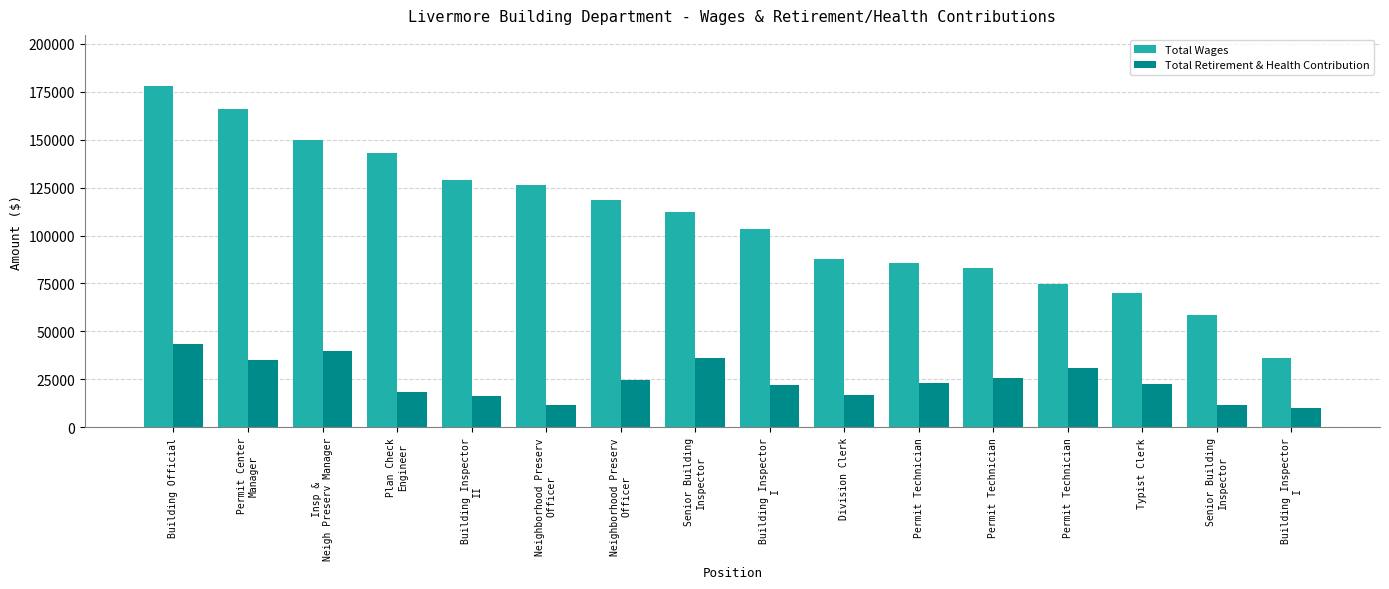

At which label does Total Wages first exceed 112143?

Building Official